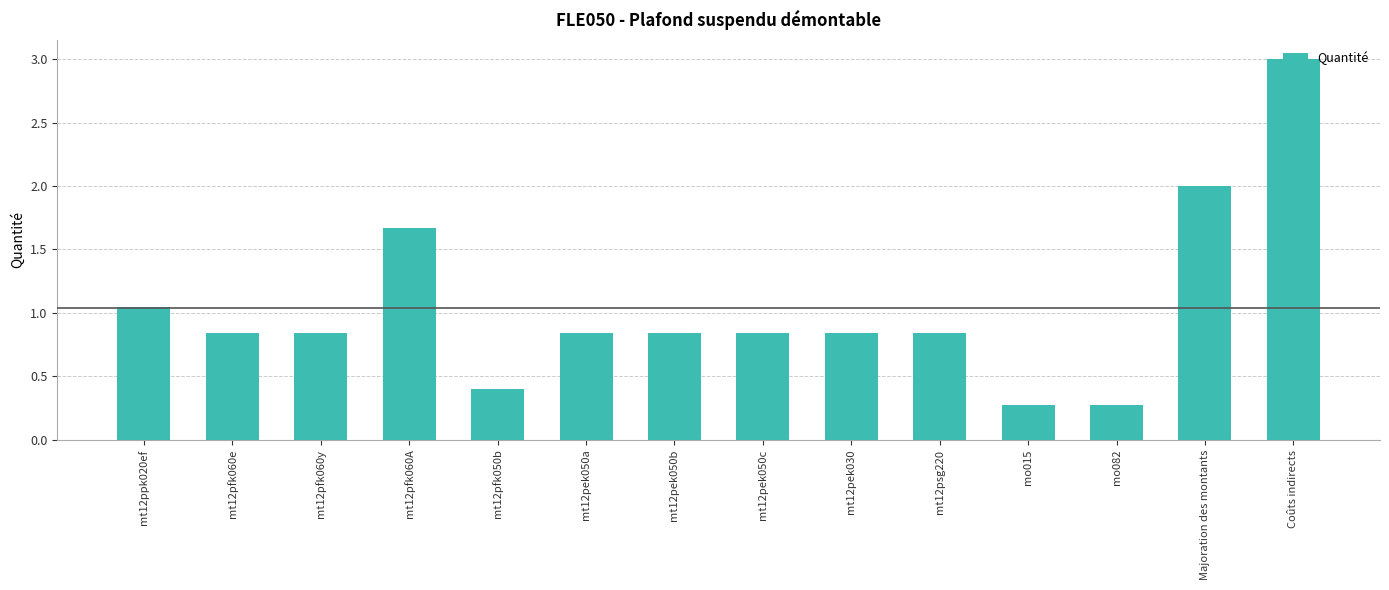

What is the change in value from mt12pfk060A to mt12pek050b?

-0.8